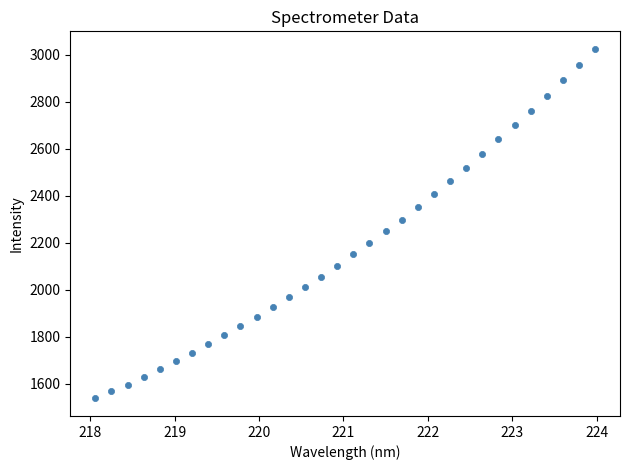

What is the range of X values (max minus min)?

5.9